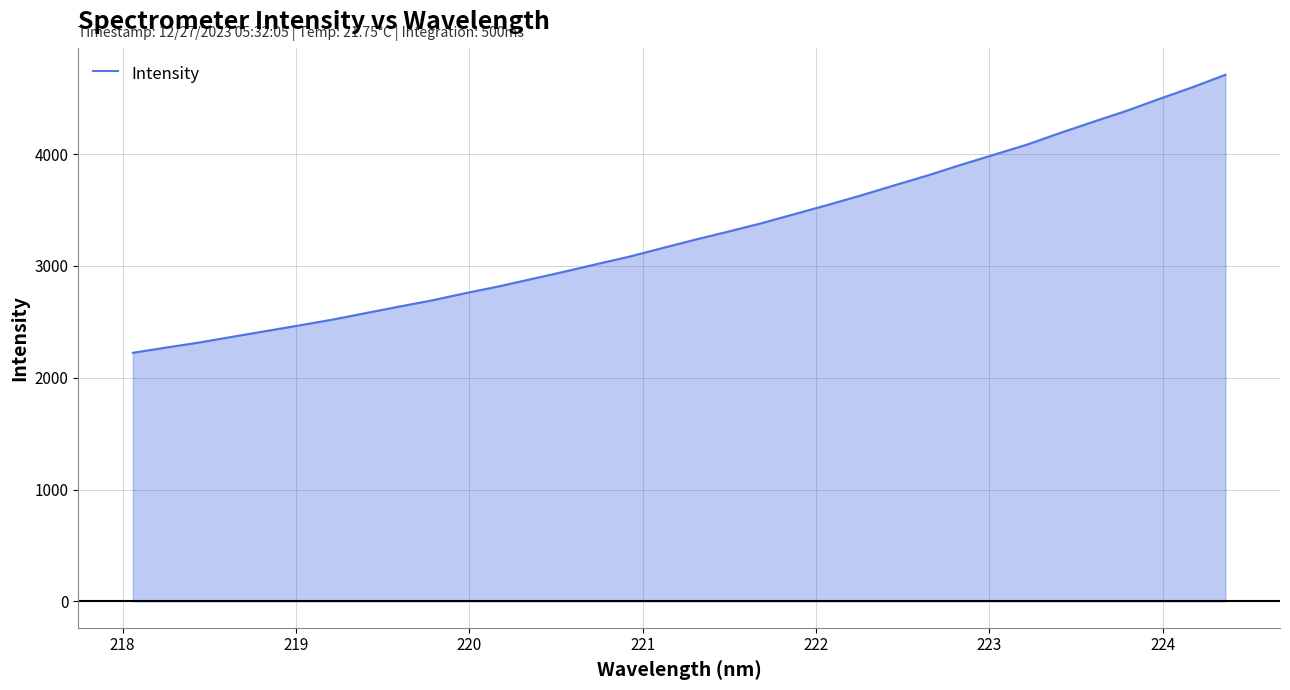

What is the maximum value shown in the chart?

4708.8